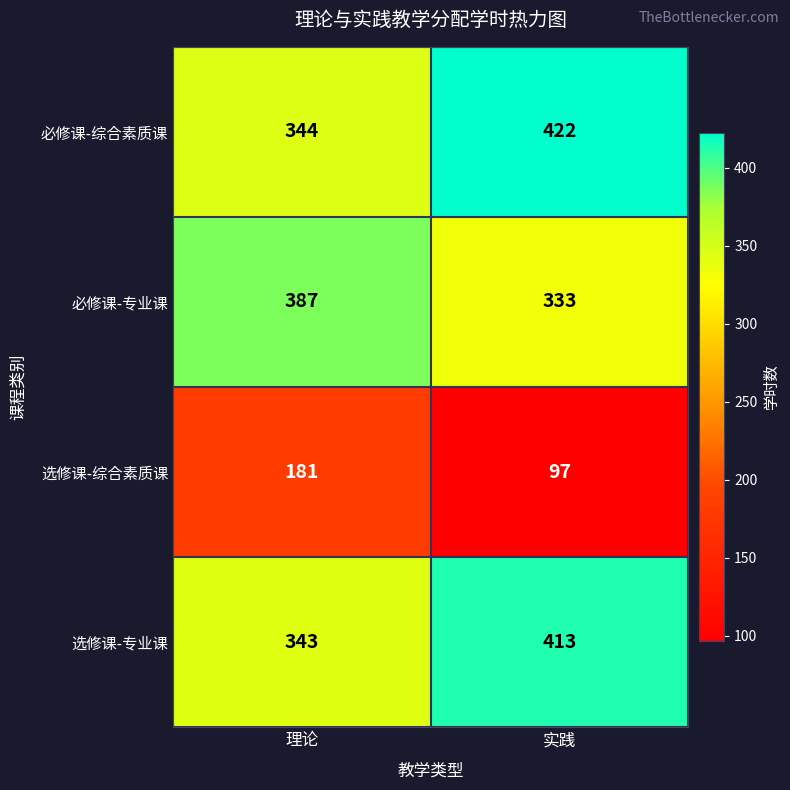

What is the difference between the 选修课-专业课 values at 实践 and 理论?

70